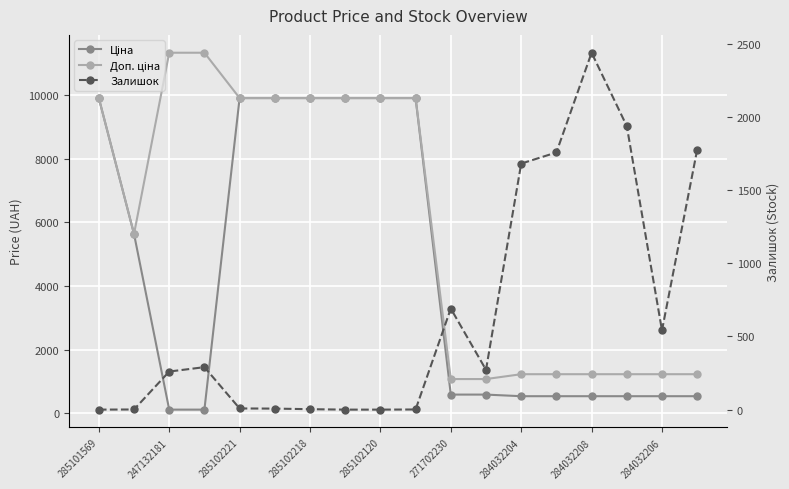

True or false: Доп. ціна and Ціна intersect in this chart.

False